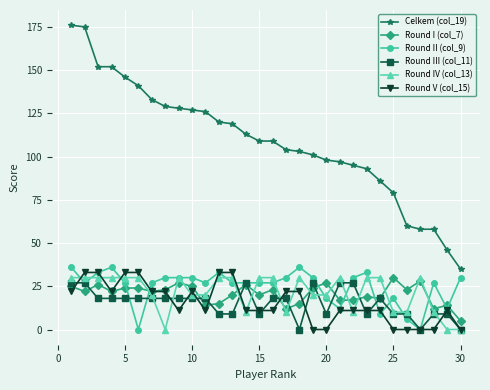

Which series has the largest range (max minus min)?

Celkem (col_19)